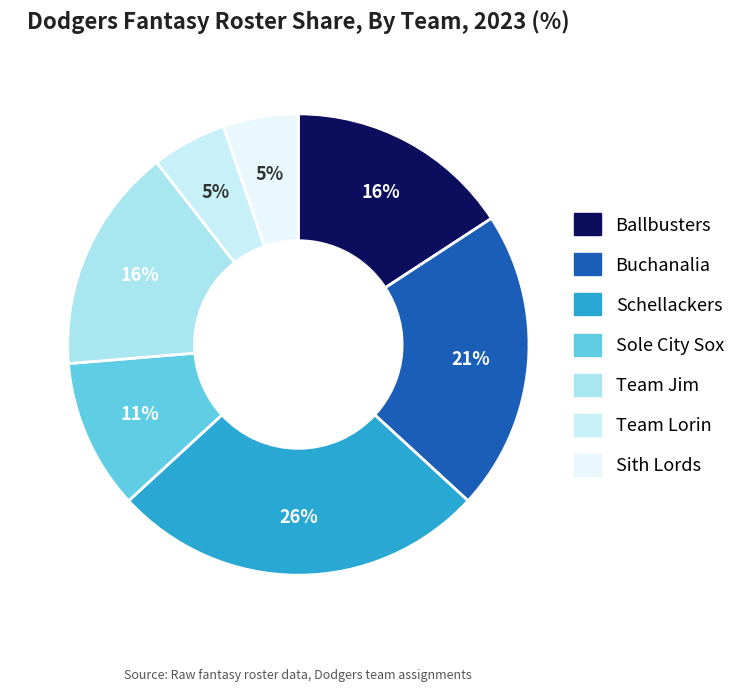

Which slice is the smallest?

Team Lorin